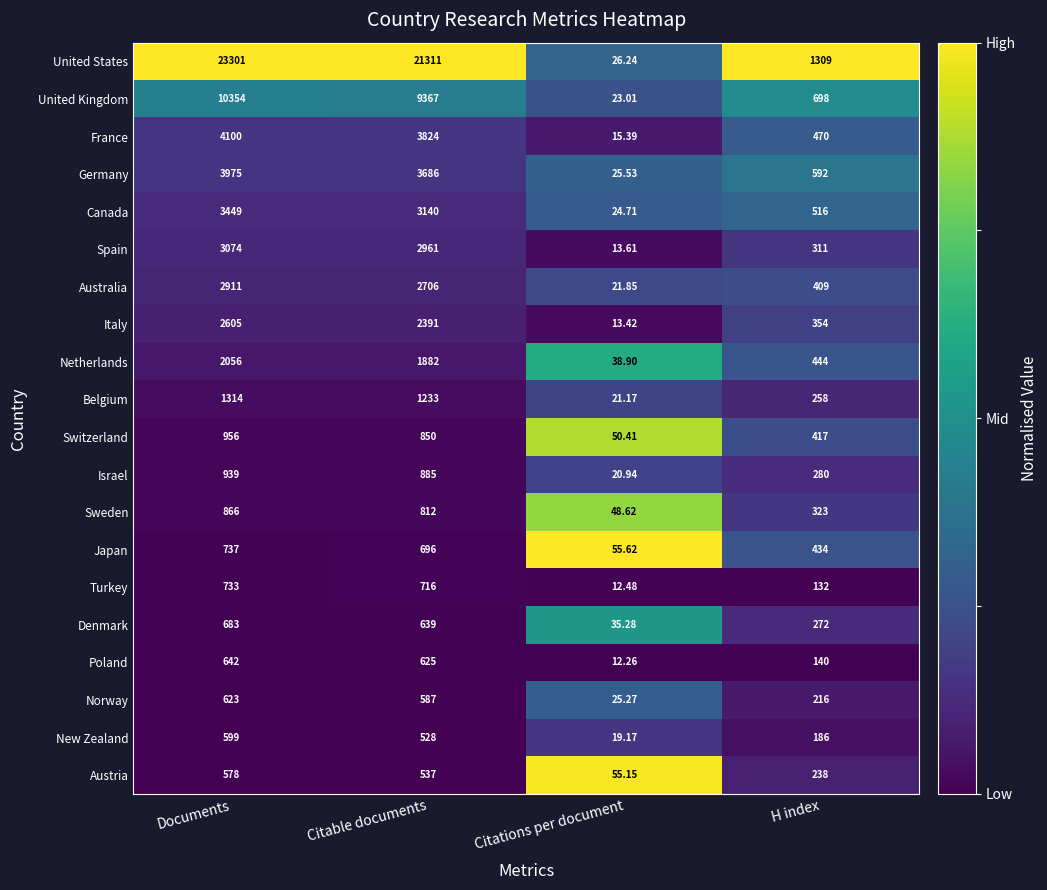

Which series changed the most between Documents and Citations per document?

United States